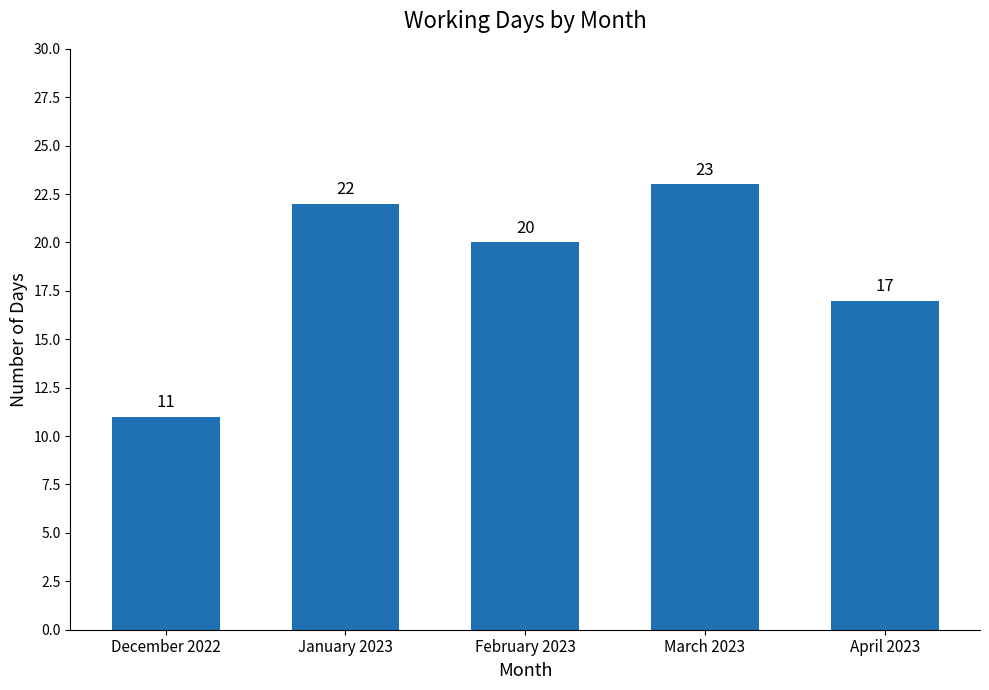

What is the value of the 4th bar from the left?

23